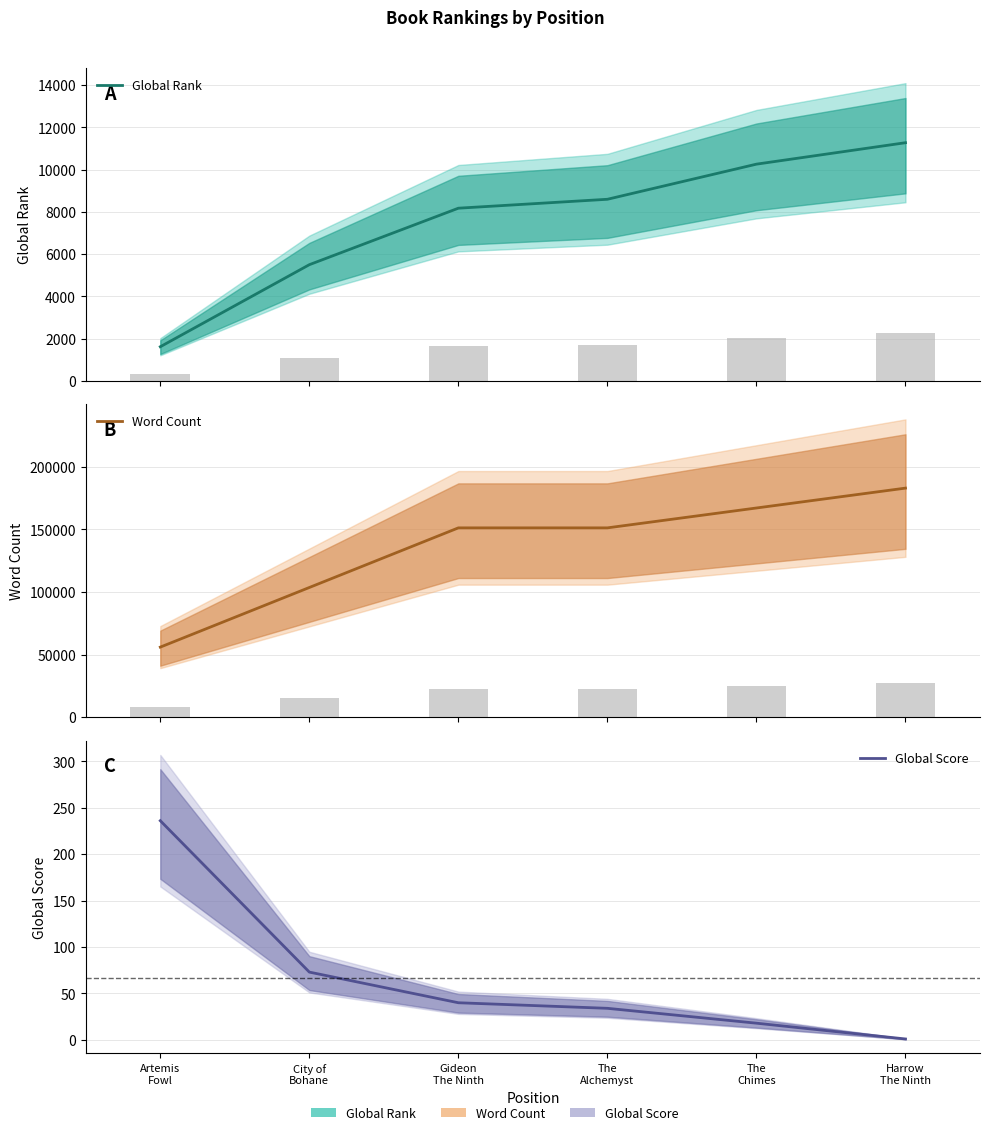

Is the value of Global Score at The
Alchemyst greater than the value of Global Rank at City of
Bohane?

No